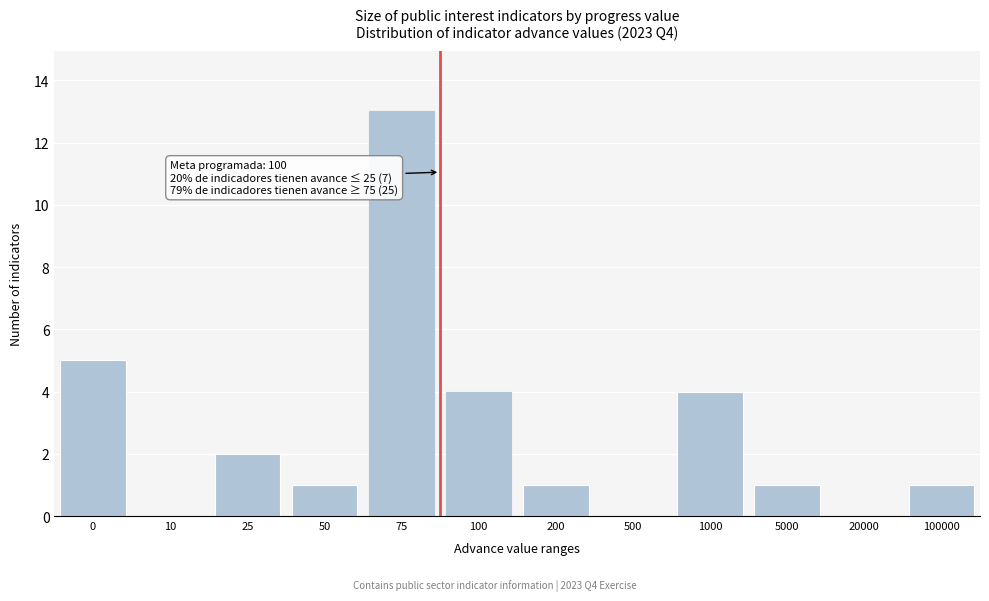

Reading right to left, what are all the values shown in this chart?

100000=1	20000=0	5000=1	1000=4	500=0	200=1	100=4	75=13	50=1	25=2	10=0	0=5